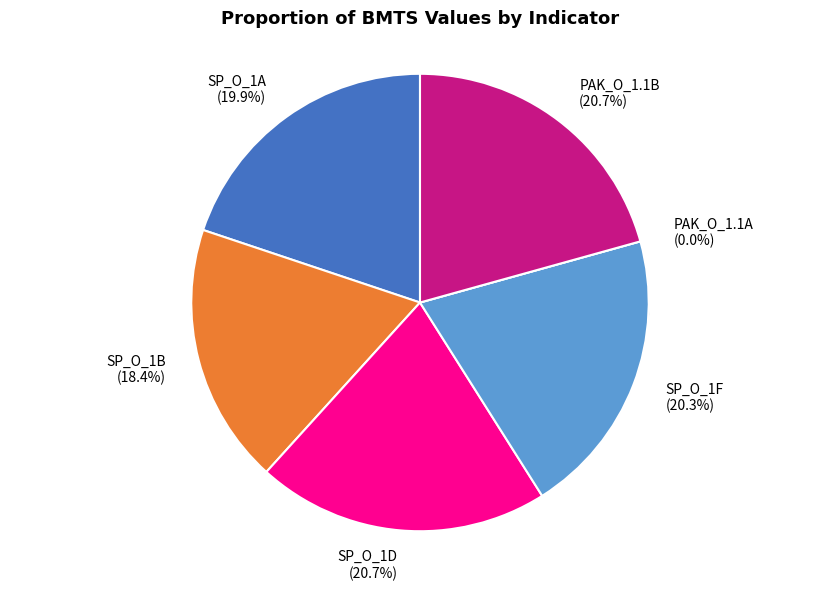

Which slice is the largest?

SP_O_1D